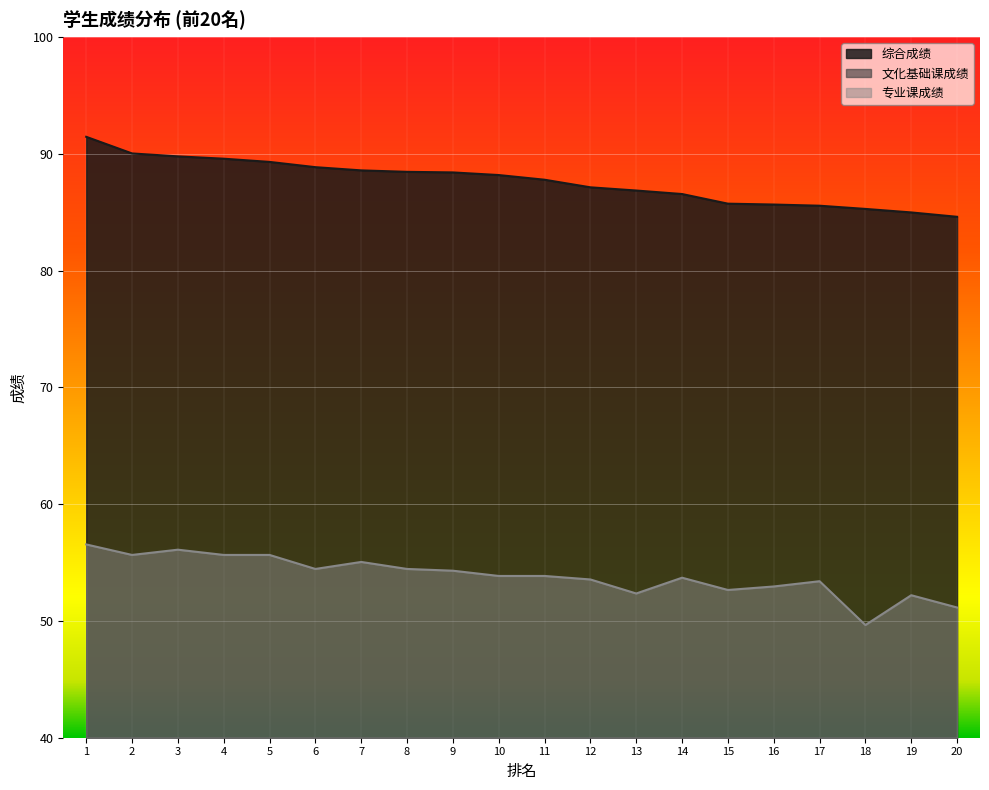

The 文化基础课成绩 series shows 9.7 at 20. True or false?

False